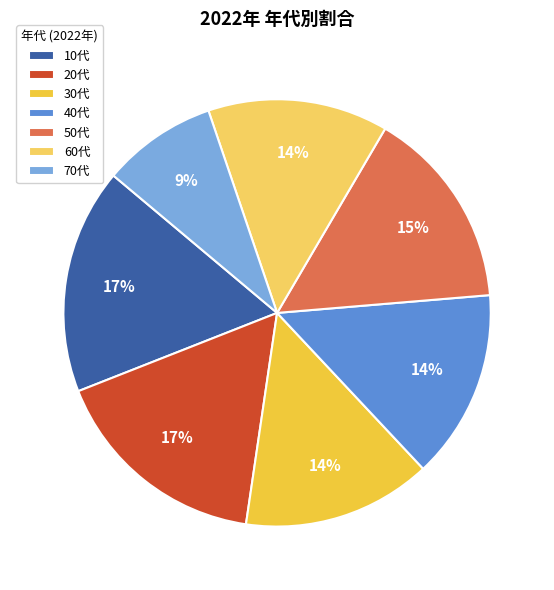

How many segments does this pie chart have?

7